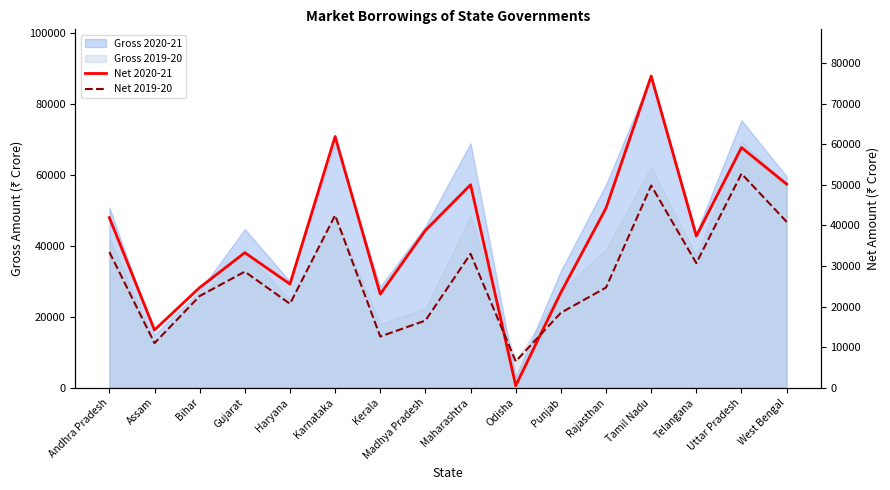

True or false: Net 2019-20 has a value of 19921 at Maharashtra.

False